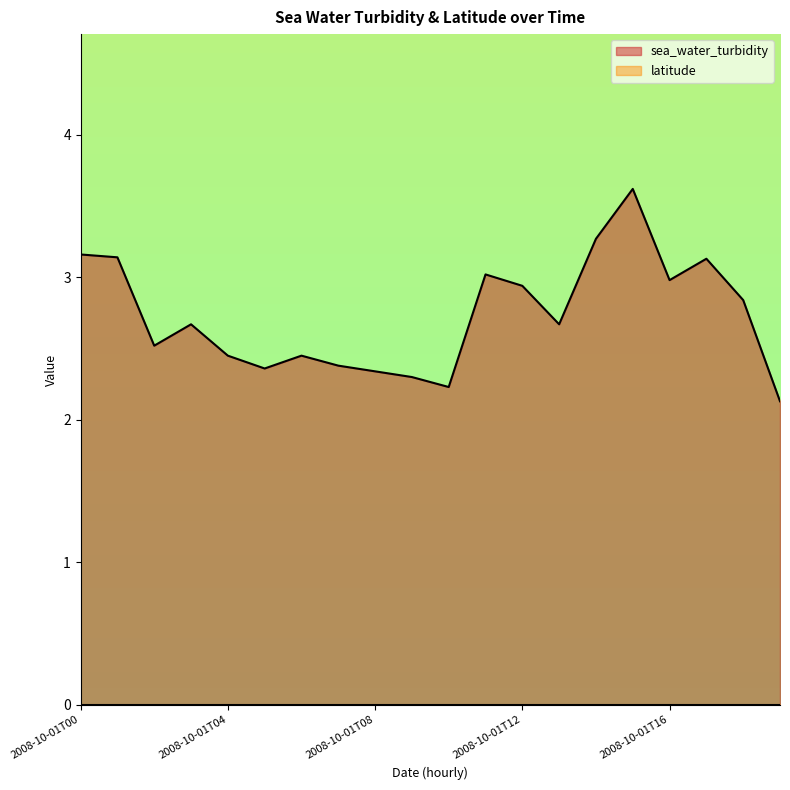

How many points are lower than both their immediate neighbors (excluding endpoints)?

5